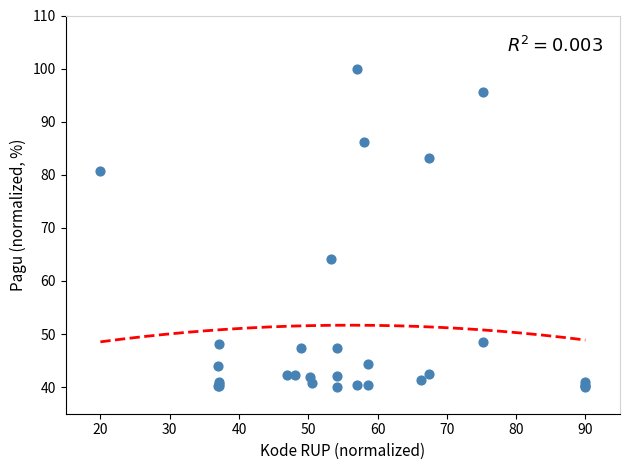

What Y value in the scatter plot is closest to 70?

64.1